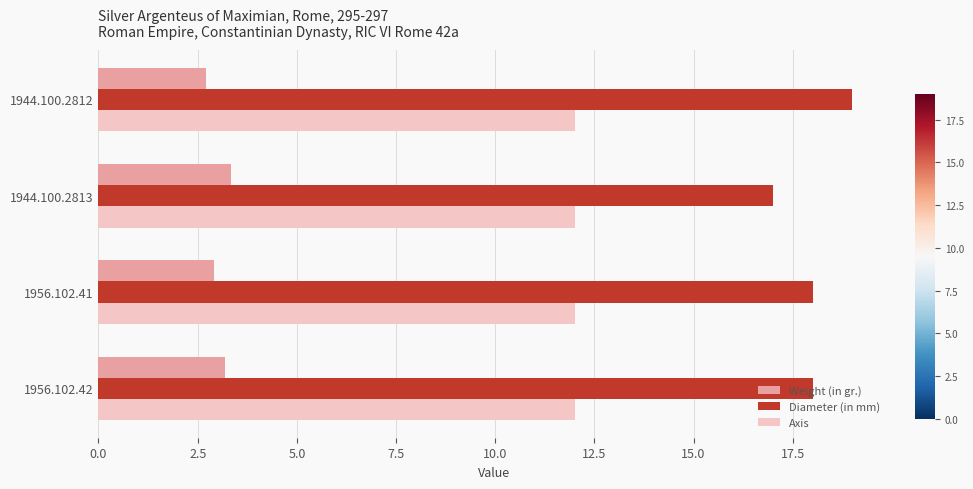

What is the approximate value of Axis at 1956.102.42?

12.0